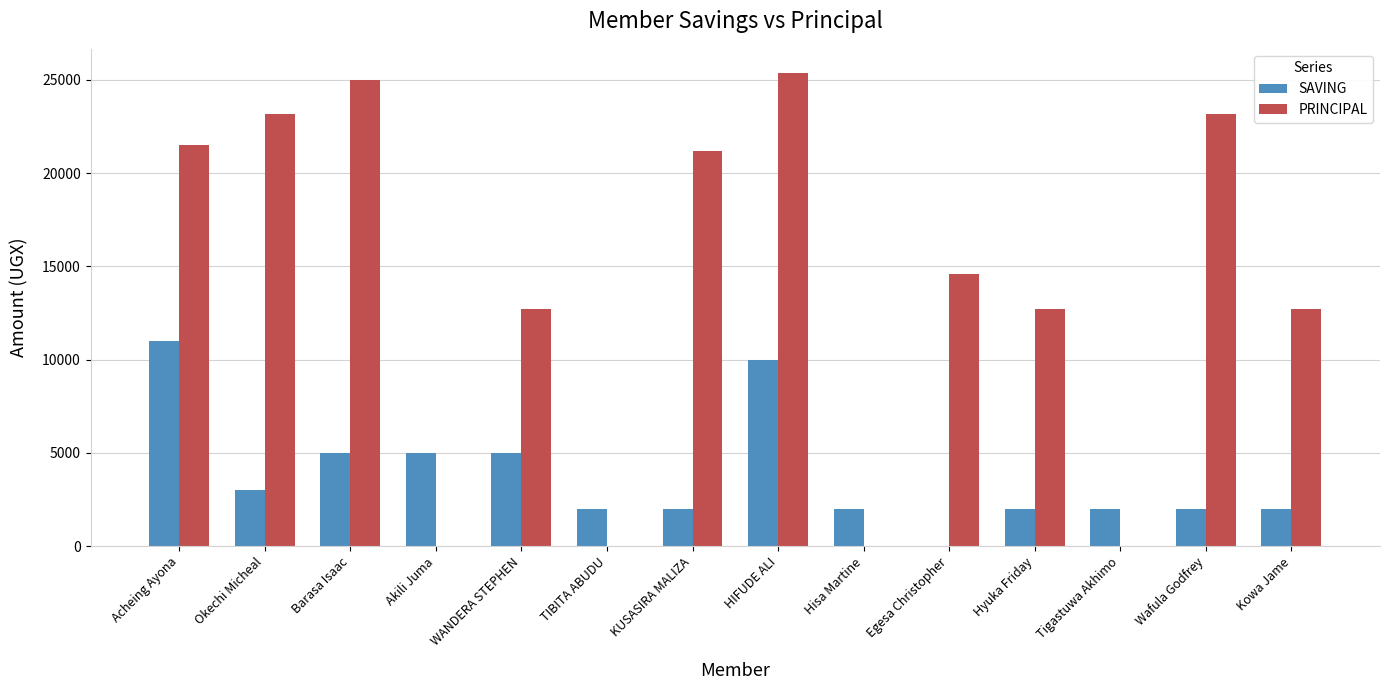

Which series has the largest range (max minus min)?

PRINCIPAL